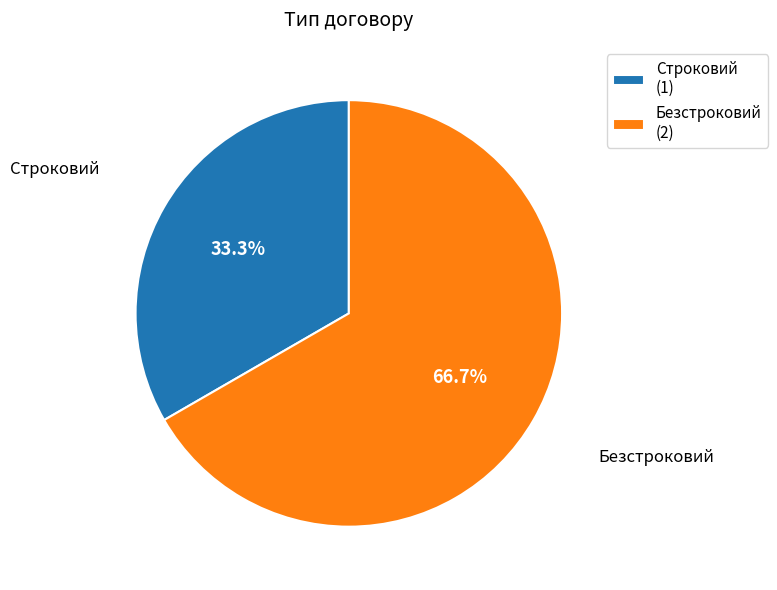

What percentage is NOT represented by Безстроковий?

33.3%